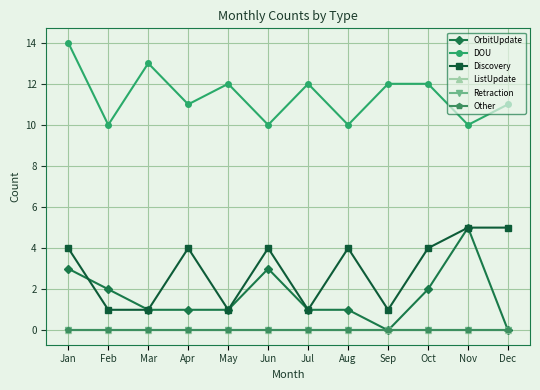

At which category does OrbitUpdate reach its first local peak?

Jun